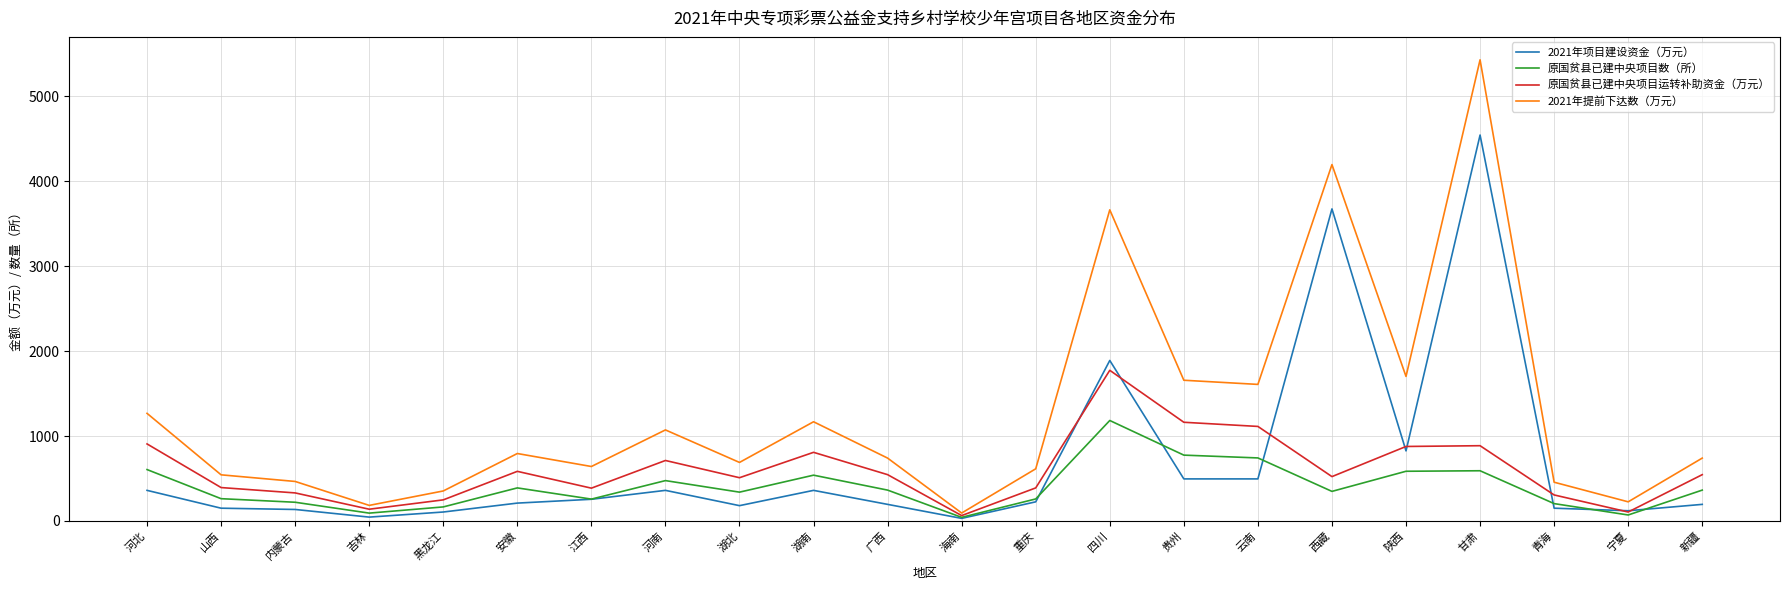

At which category is the sum across all series the highest?

甘肃